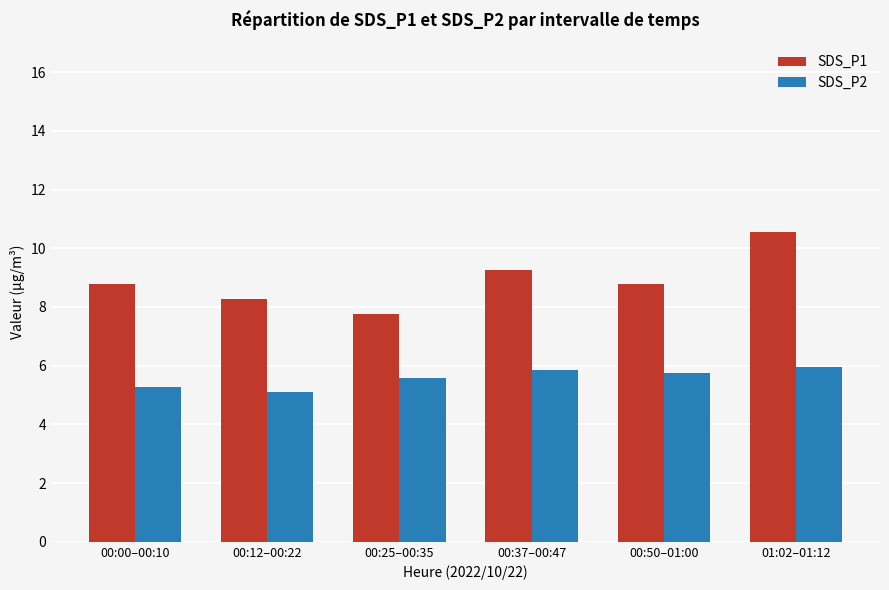

What is the label of the 2nd bar from the left?

00:12–00:22